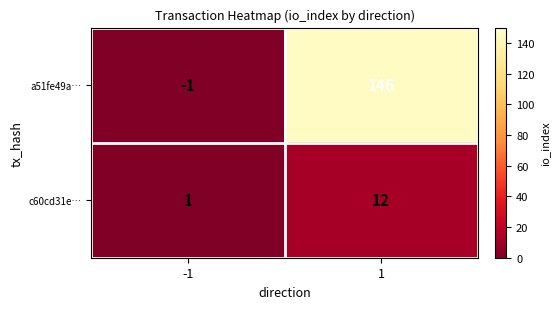

Reading left to right, what are all the values shown in this chart?

a51fe49a…: -1	146
c60cd31e…: 1	12